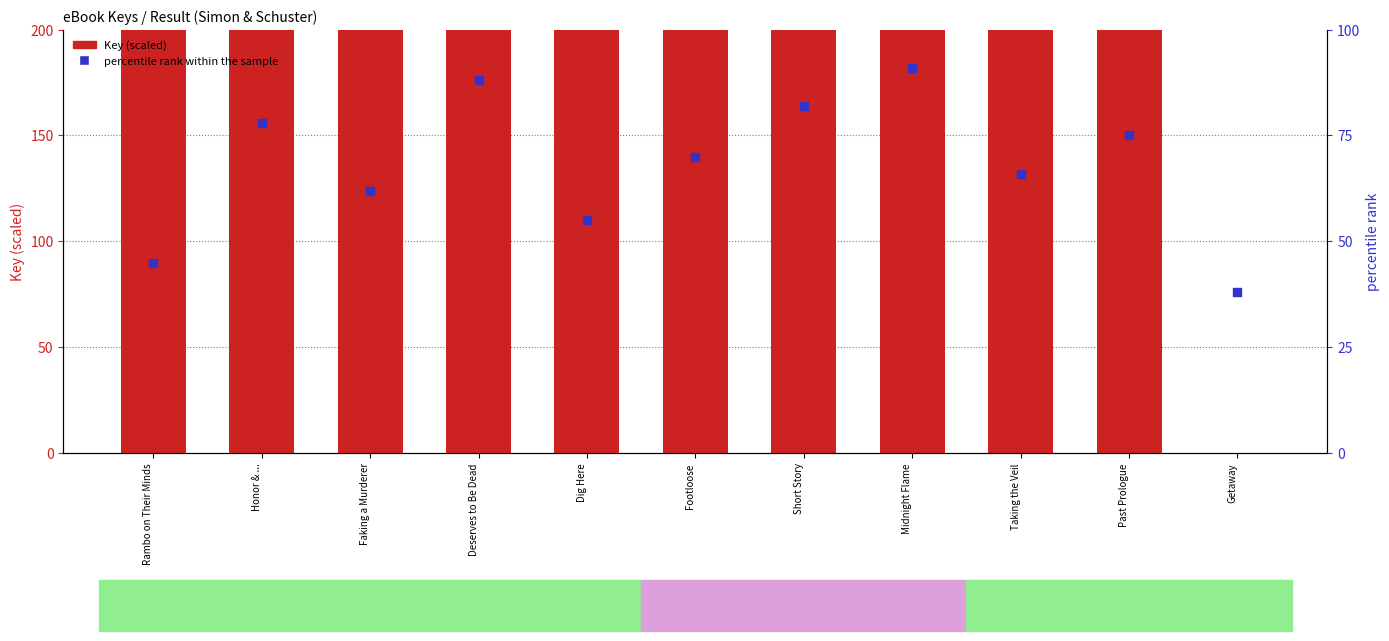

Is the value of percentile rank within the sample at Honor & ... greater than the value of Key (scaled) at Footloose?

No